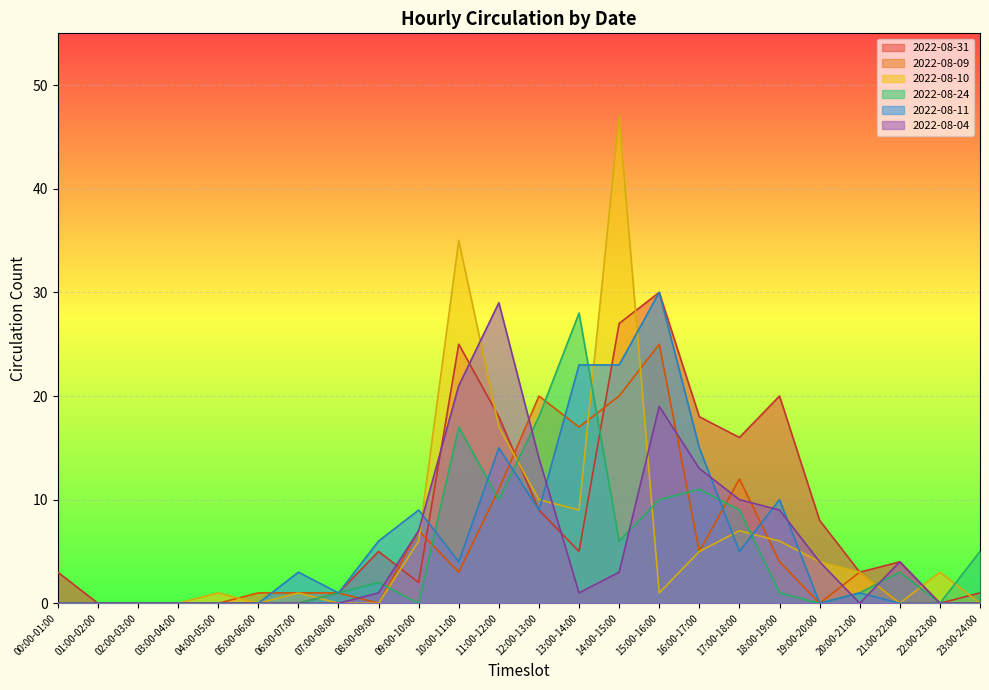

What is the average value of the 2022-08-31 series?

8